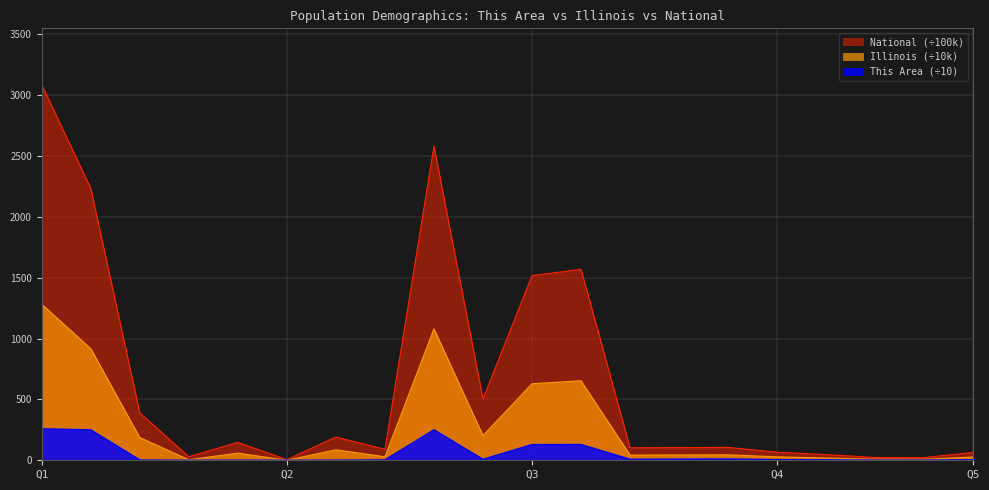

What is the sum of the National values at 18 and 19 years and Under 5 years?

149.7